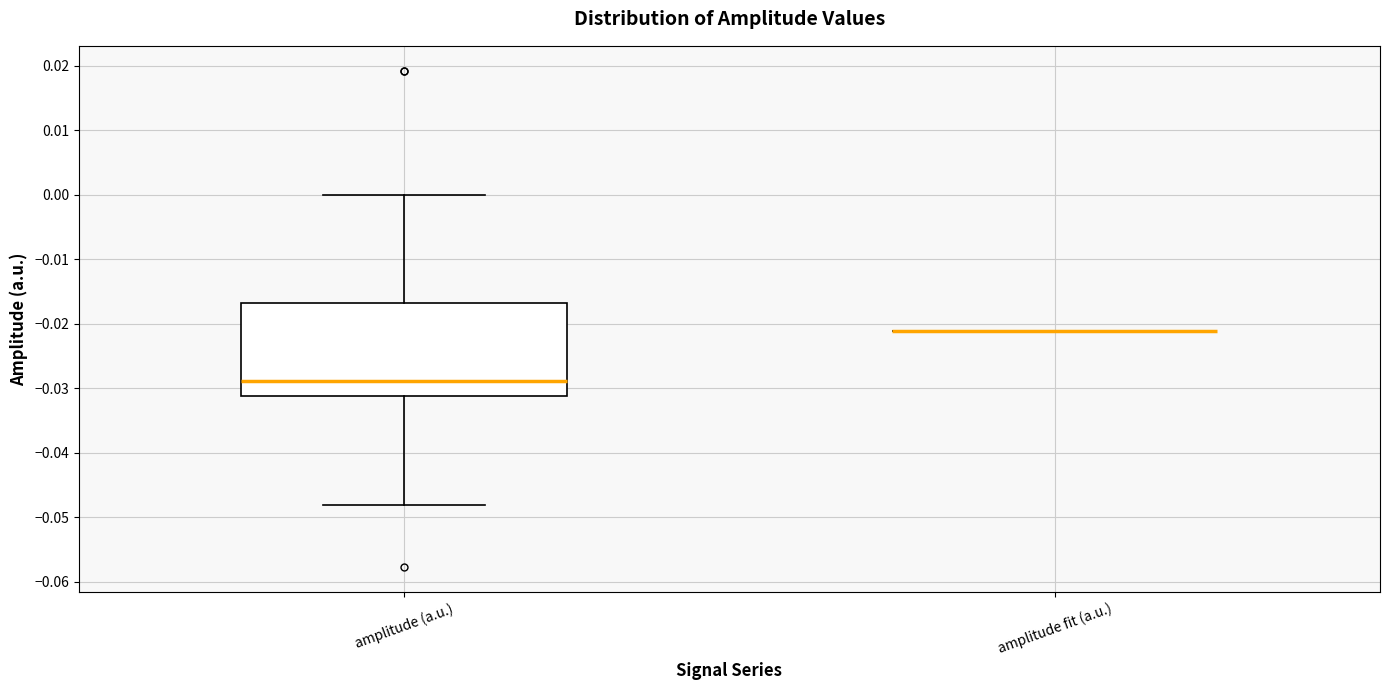

Reading left to right, read every box against the y-axis: the position of its median line, the range the box covers, and the ends of its whiskers. The values are not printed on the chart, so give them approximately, as read against the axis.

amplitude (a.u.): median -0.029, box -0.031 to -0.017, whiskers -0.048 to 0.000
amplitude fit (a.u.): box collapsed to a line at -0.021, whiskers -0.021 to -0.021